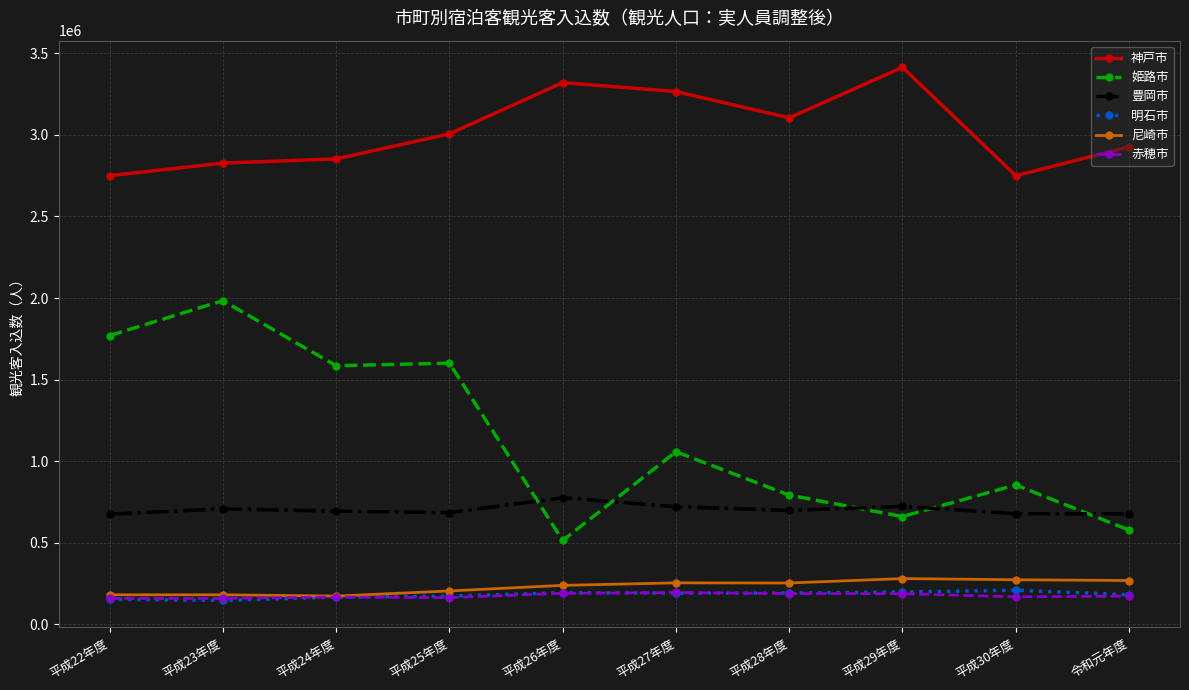

What is the label of the 1st point from the left?

平成22年度